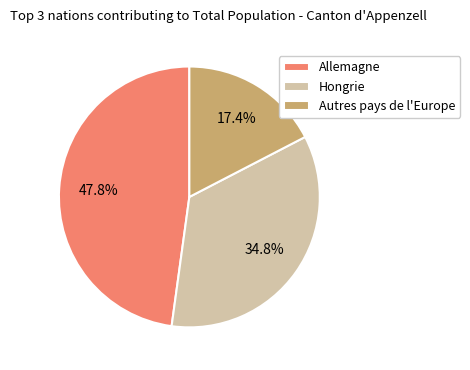

To the nearest percent, what is the combined percentage of Allemagne and Hongrie?

83%